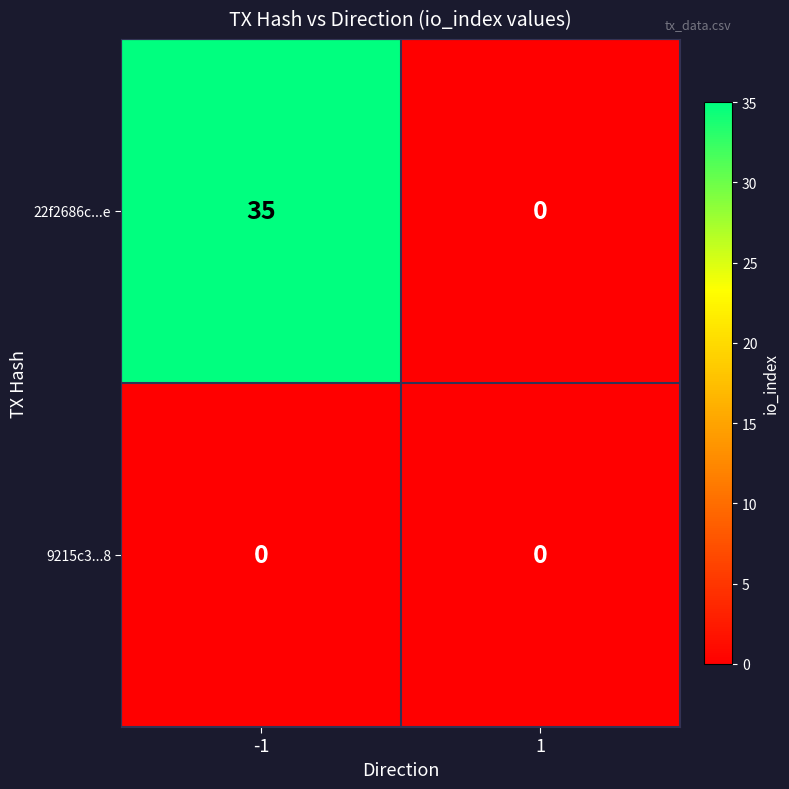

Which series has the largest total across all categories?

22f2686c...e